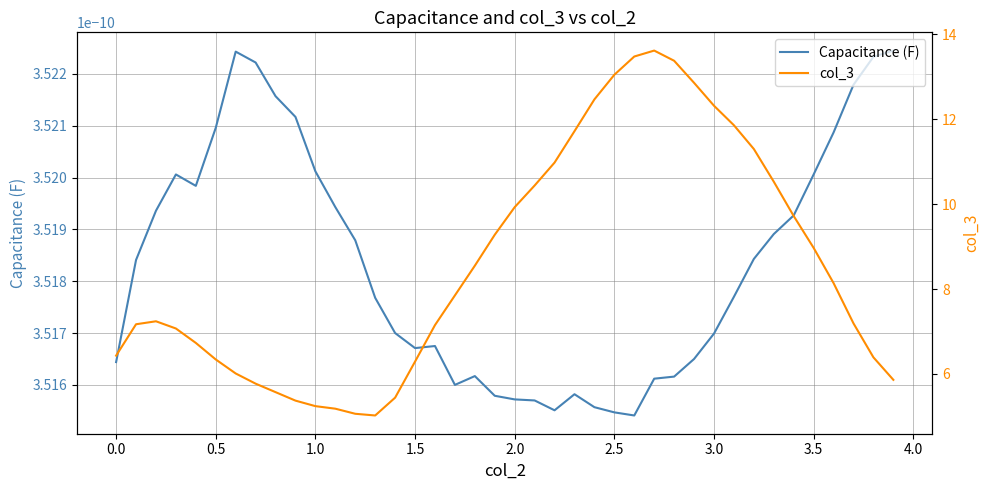

How many distinct data groups are displayed?

2